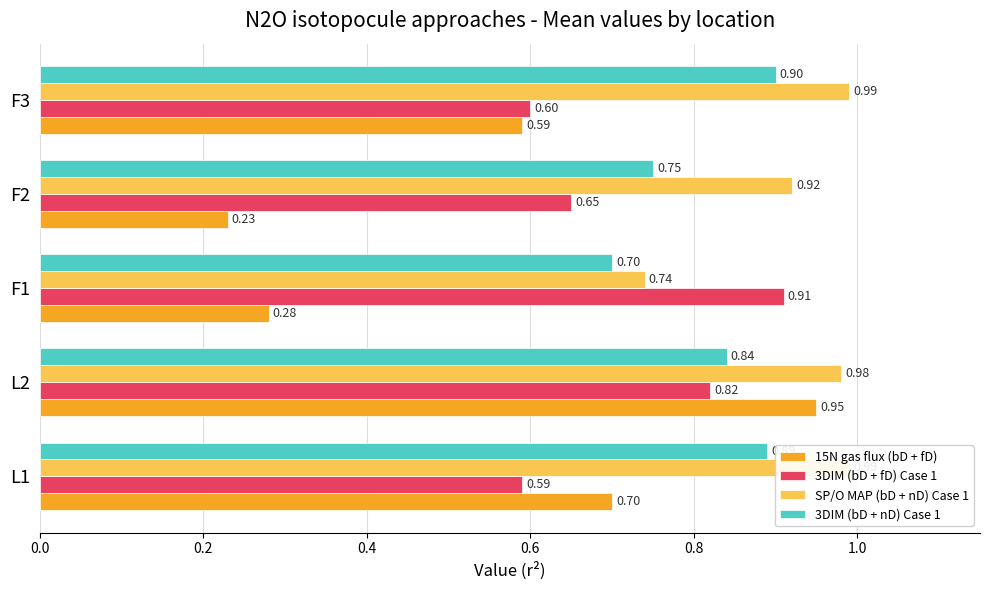

Reading left to right, list all the values displayed in this chart.

15N gas flux (bD + fD): 0.7	0.9	0.3	0.2	0.6
3DIM (bD + fD) Case 1: 0.6	0.8	0.9	0.7	0.6
SP/O MAP (bD + nD) Case 1: 1.0	1.0	0.7	0.9	1.0
3DIM (bD + nD) Case 1: 0.9	0.8	0.7	0.8	0.9